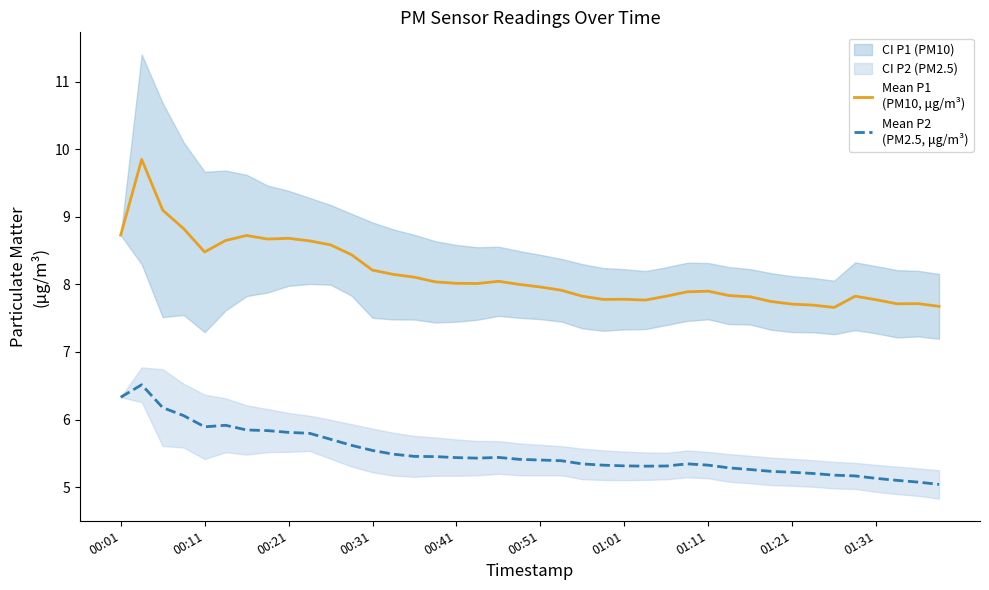

What are all the series names shown in the legend?

Mean P1
(PM10, μg/m³), Mean P2
(PM2.5, μg/m³)